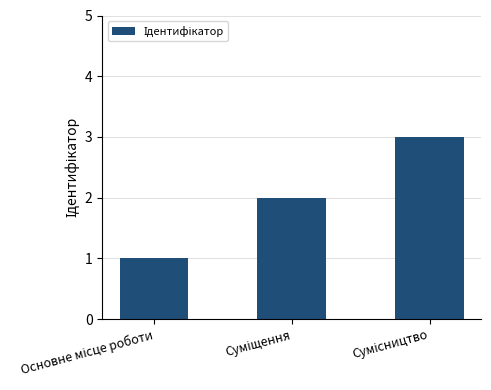

How many values are between 1 and 3?

3